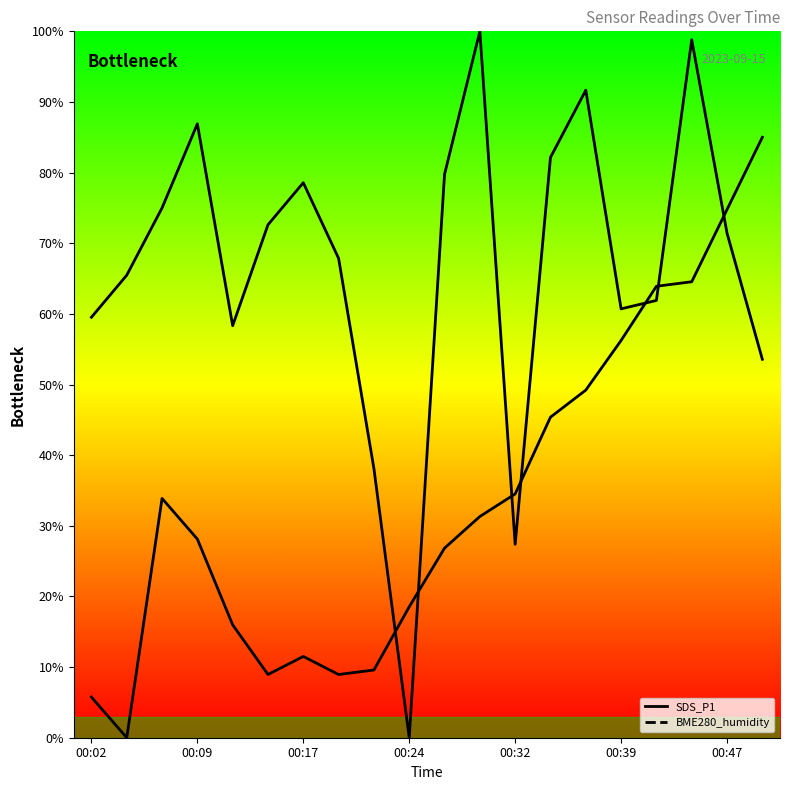

Does the chart have visible grid lines?

No